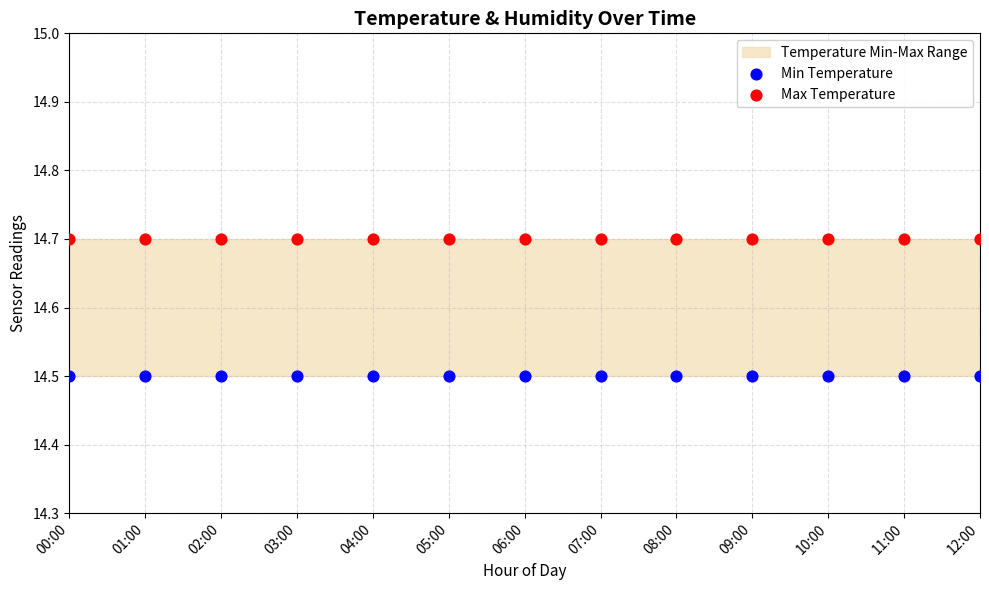

Which series reaches the maximum Y coordinate?

Max Temperature